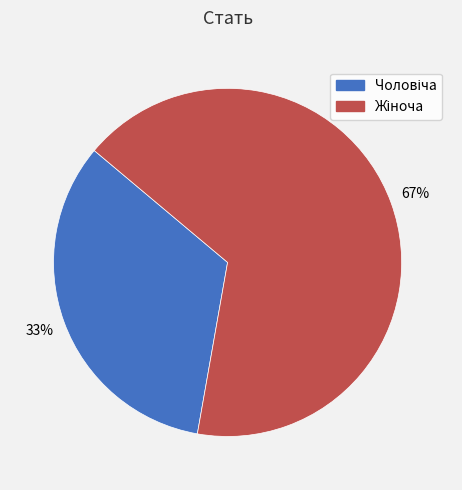

Does any single category account for the majority?

Yes